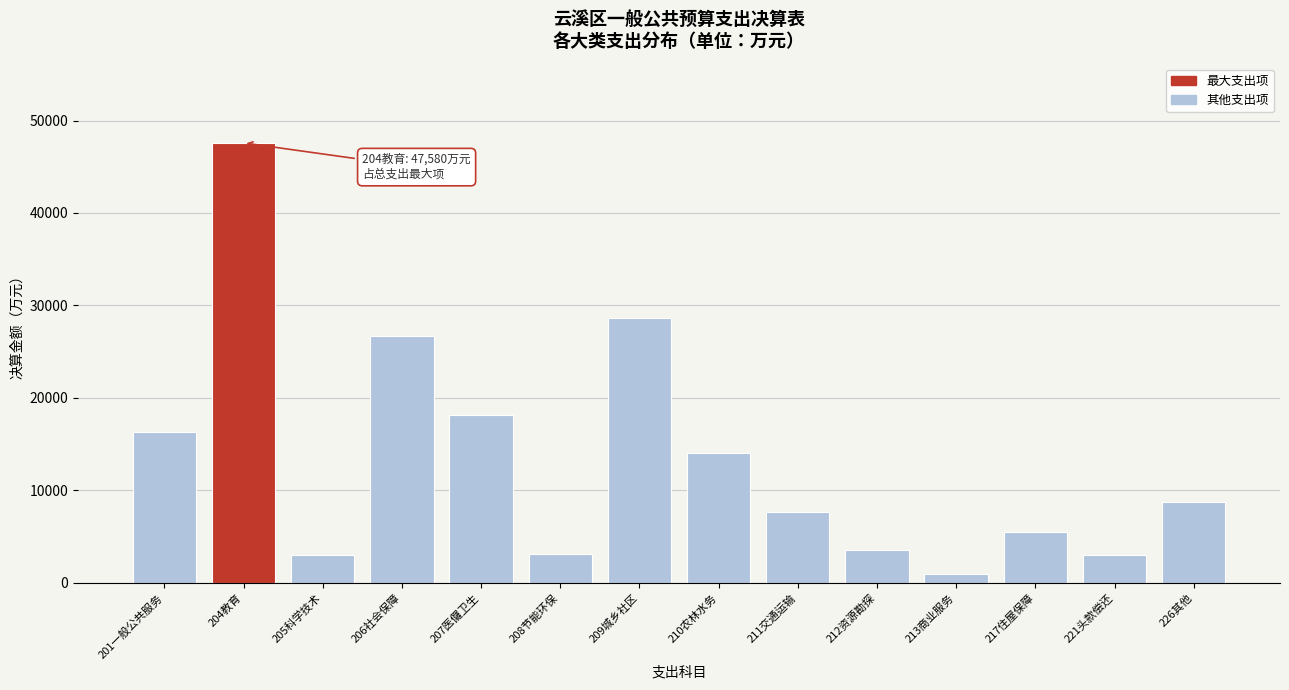

The value at 226其他 is 12556. True or false?

False